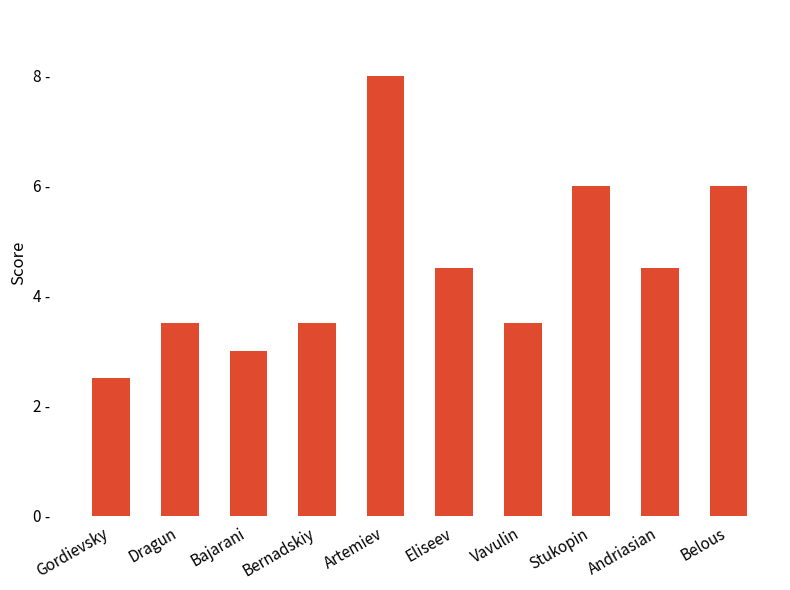

Is it true that the value at Bajarani is 1.1?

False